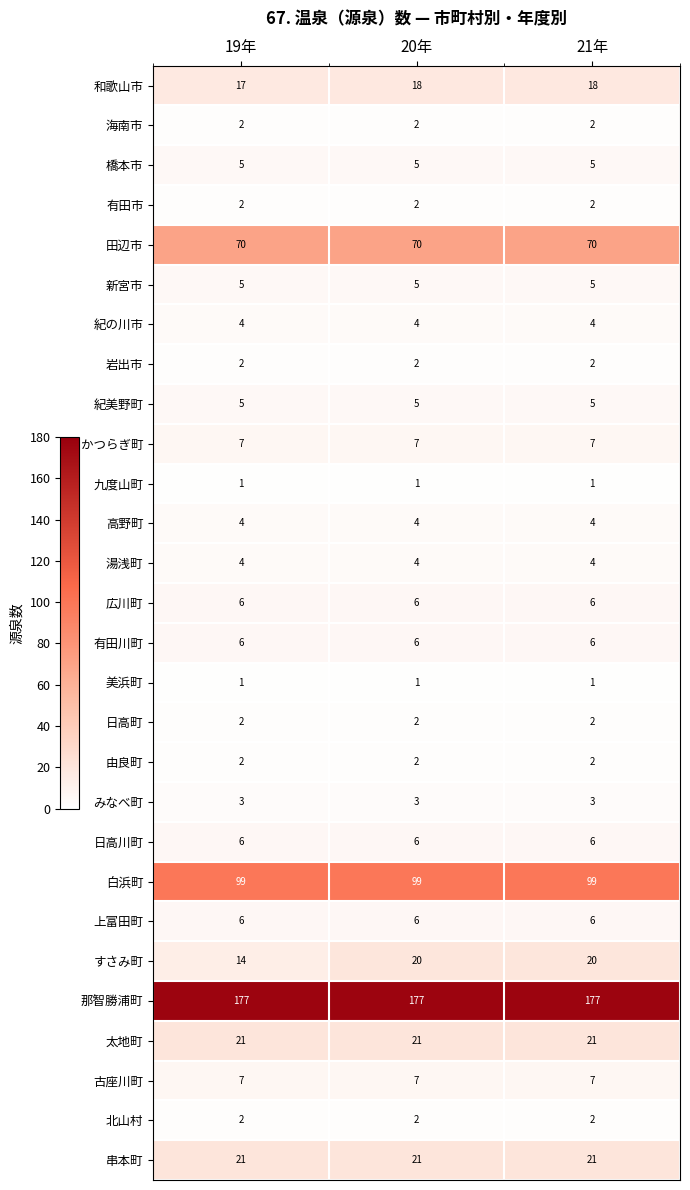

True or false: 紀美野町 has a value of 1 at 21年.

False